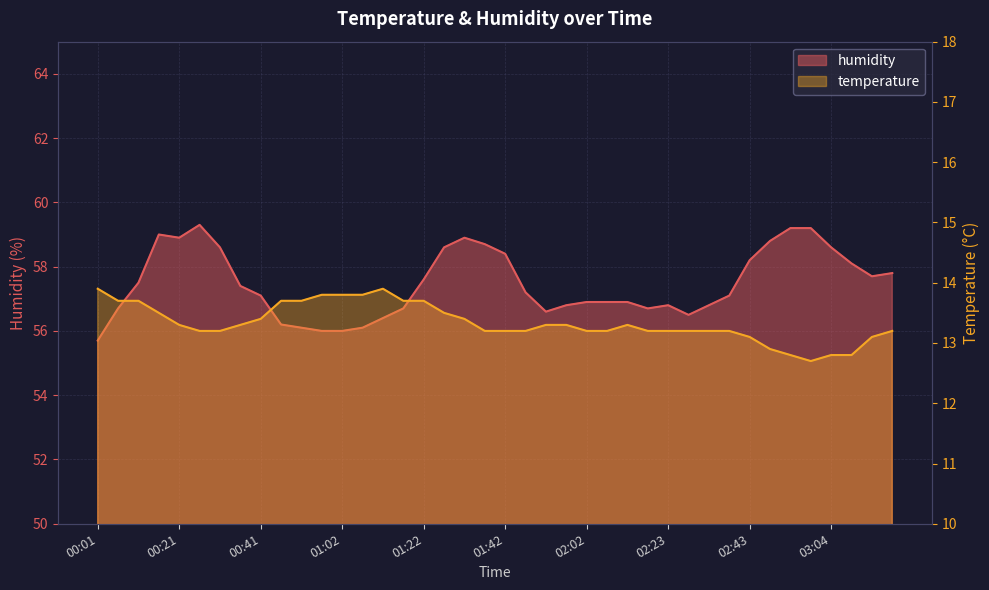

How many lines are shown in the chart?

2